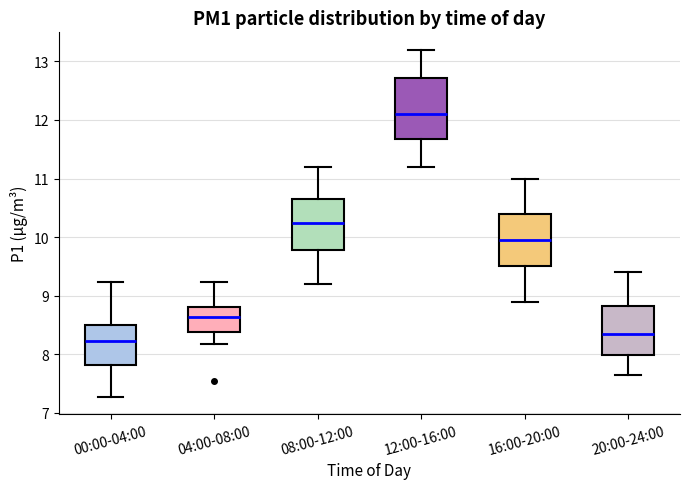

Reading left to right, transcribe this box plot: for each box, give where its median line is, the range the box spans, and where its two whiskers end, as read against the y-axis. The values are not printed on the chart, so give them approximately, as read against the axis.

00:00-04:00: median 8.2, box 7.8 to 8.5, whiskers 7.3 to 9.2
04:00-08:00: median 8.6, box 8.4 to 8.8, whiskers 8.2 to 9.2
08:00-12:00: median 10.3, box 9.8 to 10.7, whiskers 9.2 to 11.2
12:00-16:00: median 12.1, box 11.7 to 12.7, whiskers 11.2 to 13.2
16:00-20:00: median 10.0, box 9.5 to 10.4, whiskers 8.9 to 11.0
20:00-24:00: median 8.4, box 8.0 to 8.8, whiskers 7.7 to 9.4